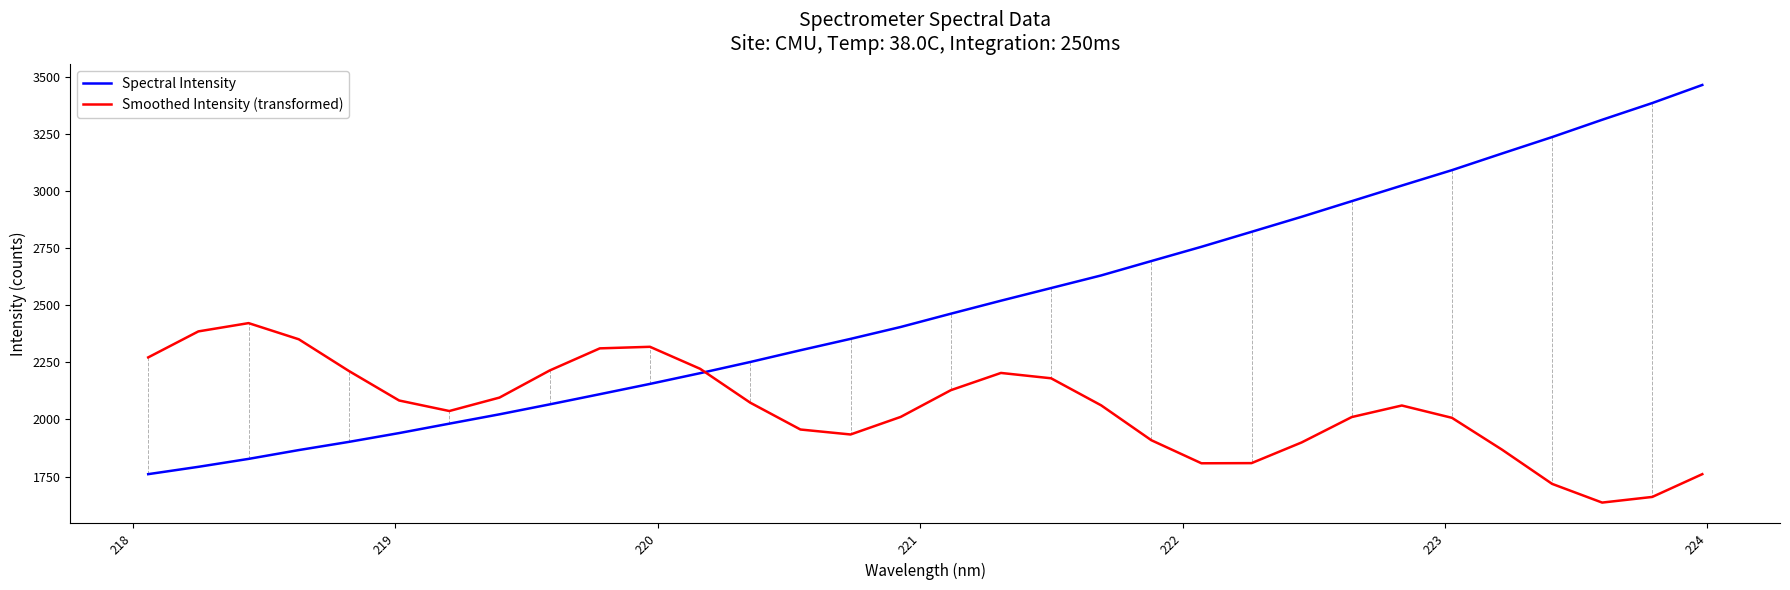

What is the minimum value for Spectral Intensity?

1760.9